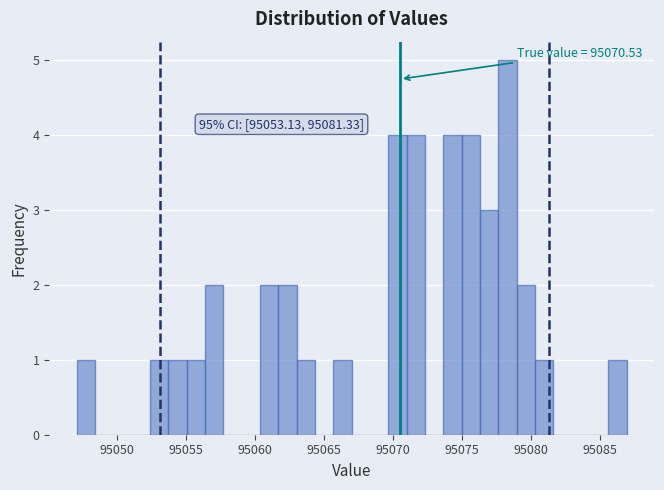

Around what value on the x-axis is the tallest bar? Give the approximate position of its centre, as read against the axis.

95078.5